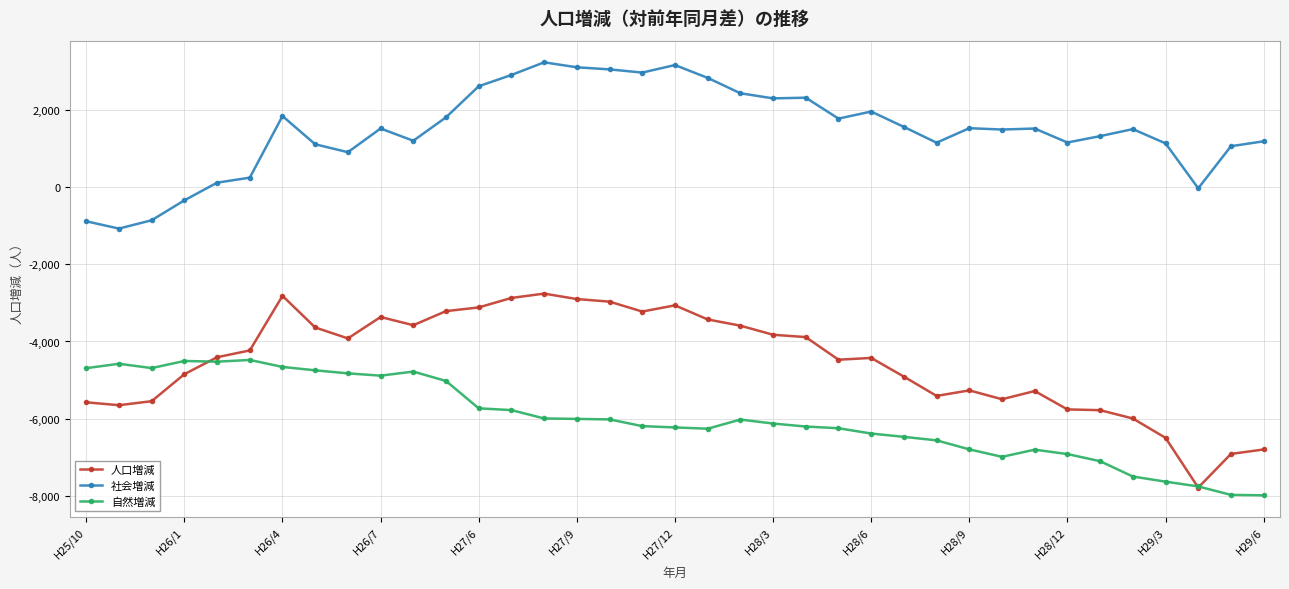

Which series has the widest spread of values?

人口増減